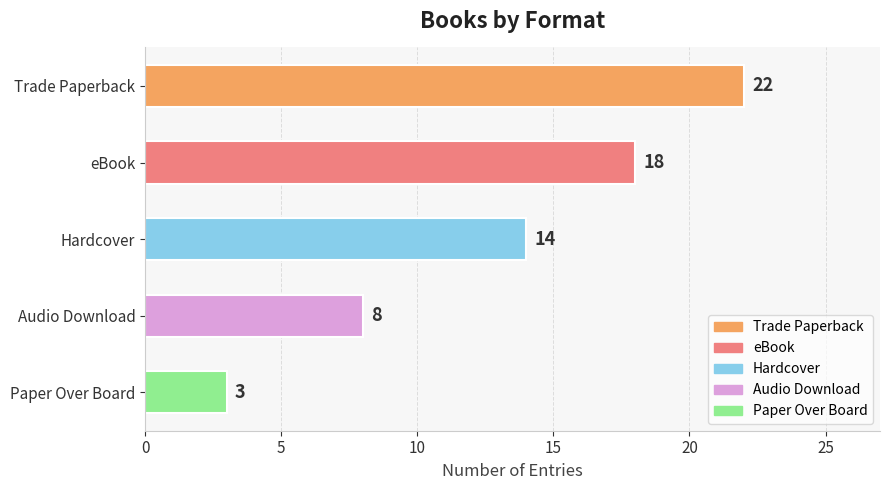

List the labels in order of value, largest first.

Trade Paperback, eBook, Hardcover, Audio Download, Paper Over Board